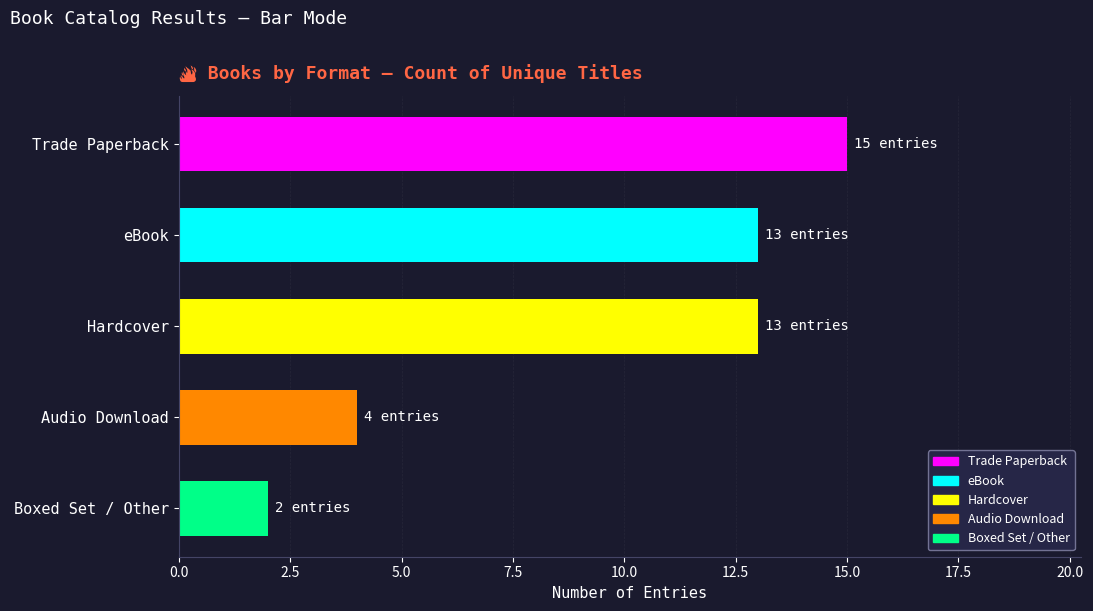

What is the minimum value shown in the chart?

2